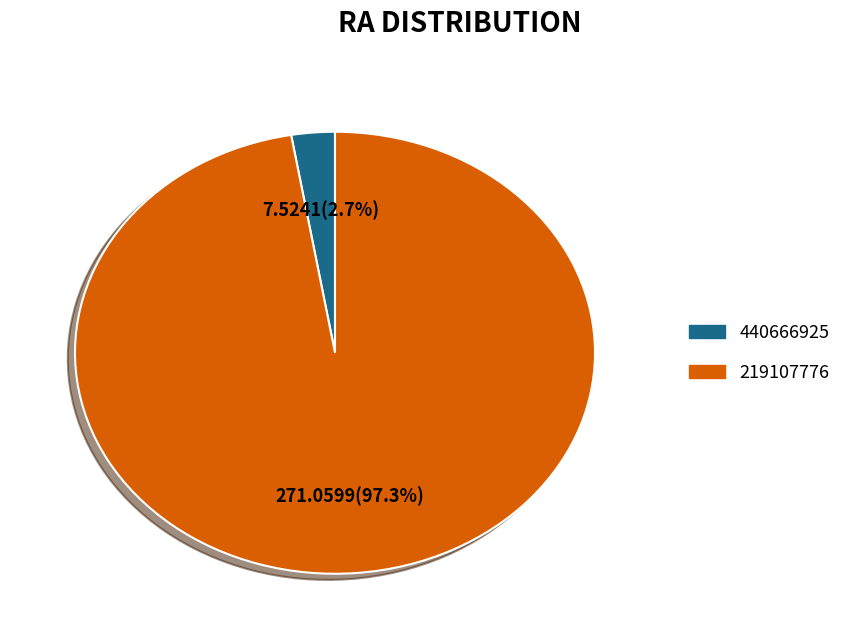

Do 219107776 and 440666925 together represent more than half of the pie?

Yes